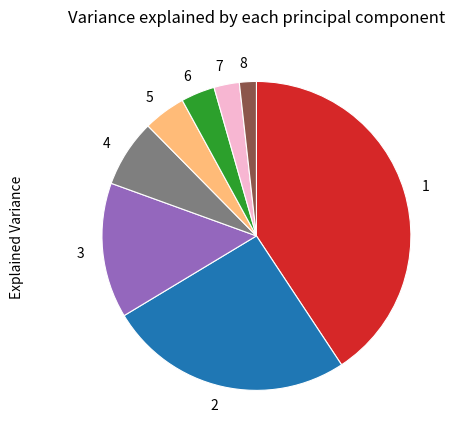

Which has a higher value, 3 or 4?

3